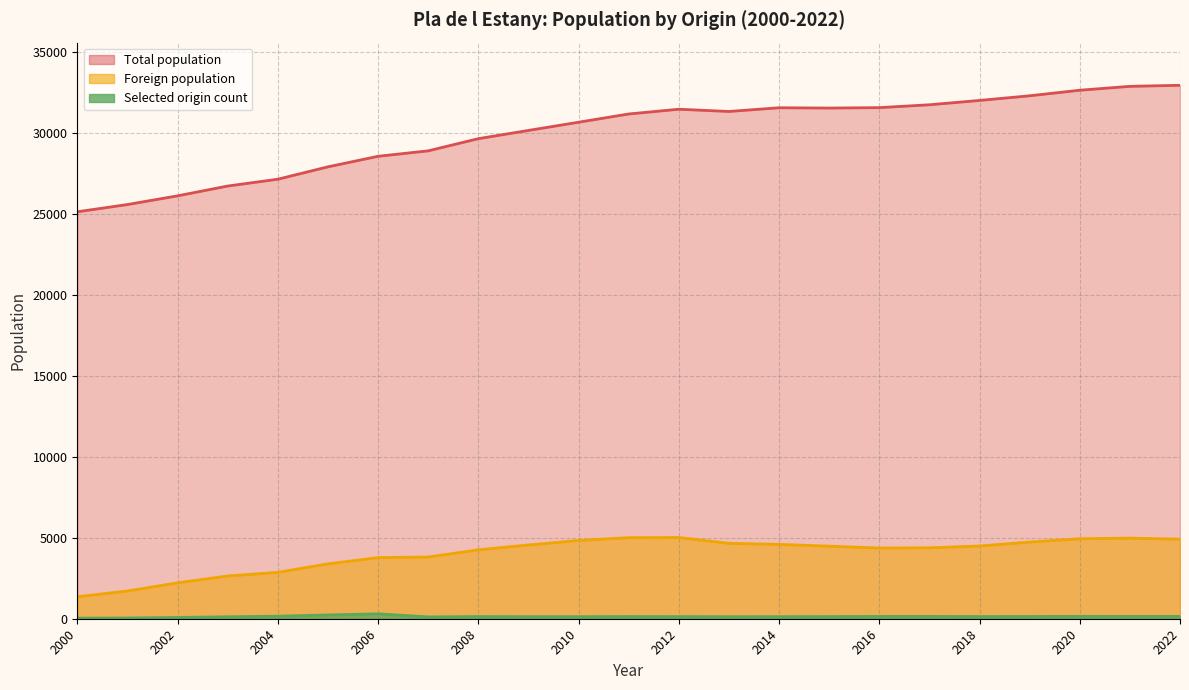

Reading left to right, list all the values displayed in this chart.

Total population: 2022=32941	2021=32876	2020=32637	2019=32293	2018=32006	2017=31738	2016=31561	2015=31536	2014=31554	2013=31325	2012=31463	2011=31169	2010=30660	2009=30153	2008=29645	2007=28893	2006=28557	2005=27905	2004=27141	2003=26720	2002=26114	2001=25577	2000=25130
Foreign population: 2022=4909	2021=4978	2020=4937	2019=4735	2018=4491	2017=4379	2016=4365	2015=4481	2014=4590	2013=4657	2012=5016	2011=5005	2010=4832	2009=4554	2008=4254	2007=3811	2006=3774	2005=3388	2004=2864	2003=2639	2002=2216	2001=1712	2000=1356
Selected origin count: 2022=145	2021=143	2020=146	2019=138	2018=134	2017=142	2016=142	2015=133	2014=128	2013=126	2012=131	2011=135	2010=127	2009=127	2008=134	2007=112	2006=303	2005=232	2004=156	2003=121	2002=78	2001=46	2000=38